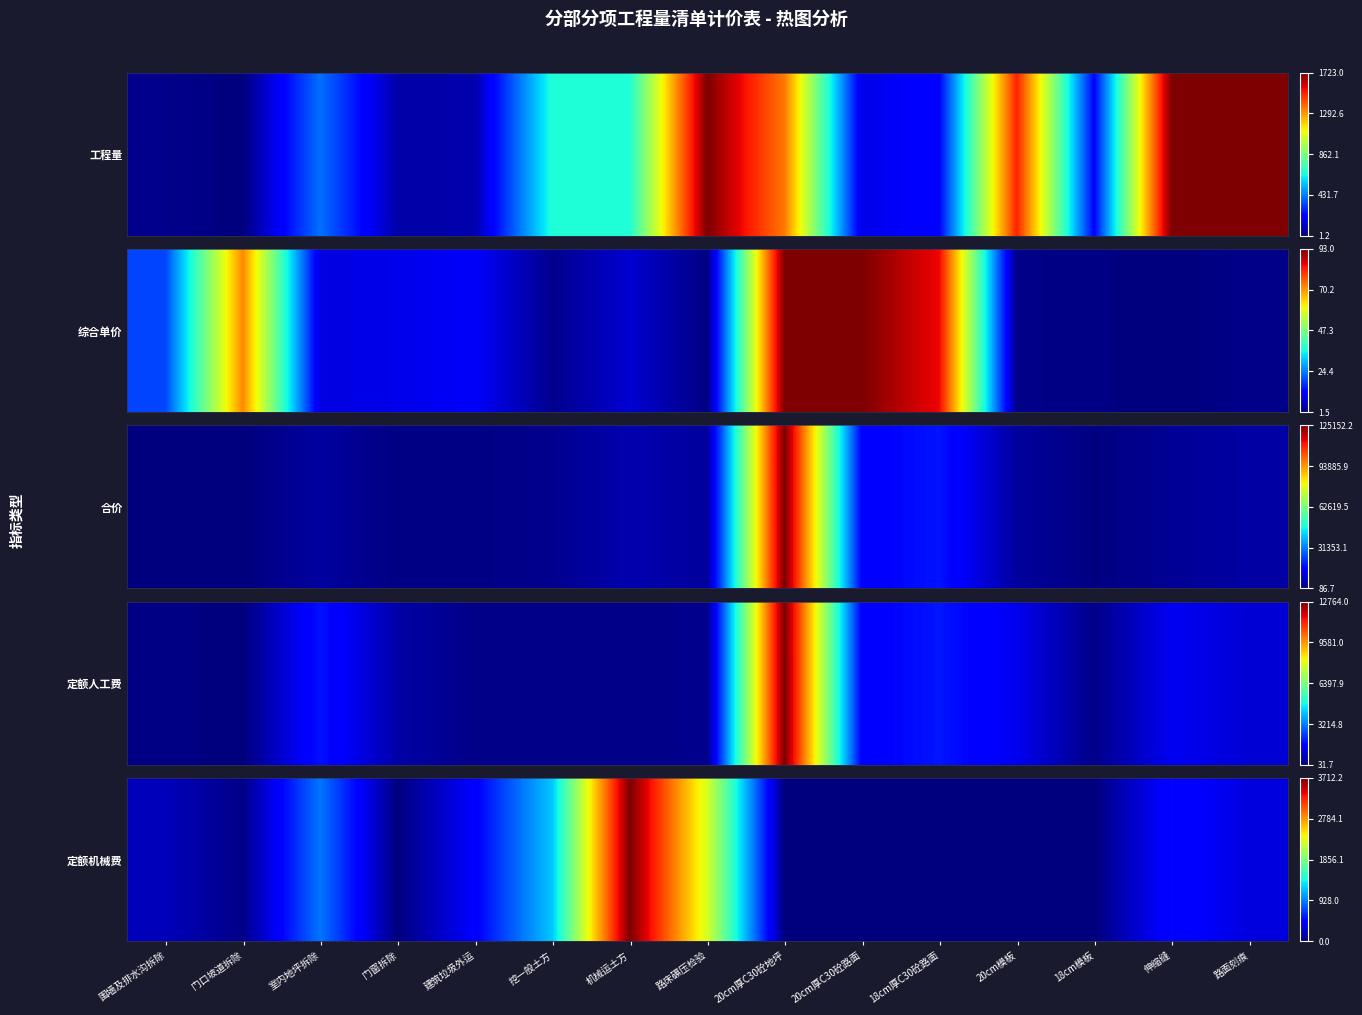

Rank the categories by value from lowest to highest.

门窗拆除, 20cm厚C30砼地坪, 20cm厚C30砼路面, 18cm厚C30砼路面, 20cm模板, 18cm模板, 门口坡道拆除, 围墙及排水沟拆除, 路面刻痕, 建筑垃圾外运, 伸缩缝, 室内地坪拆除, 挖一般土方, 路床碾压检验, 机械运土方